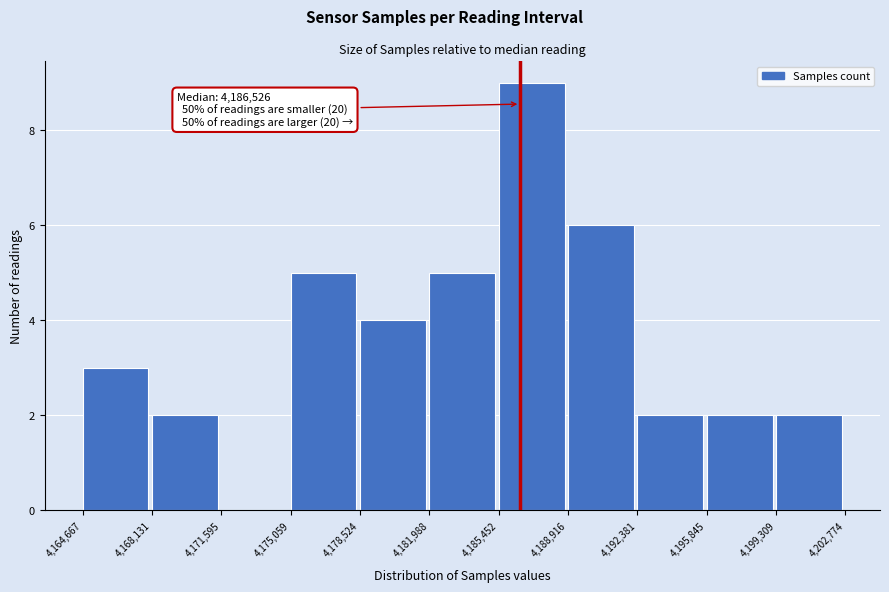

Which range on the x-axis has the tallest bar?

4,185,452 to 4,188,916